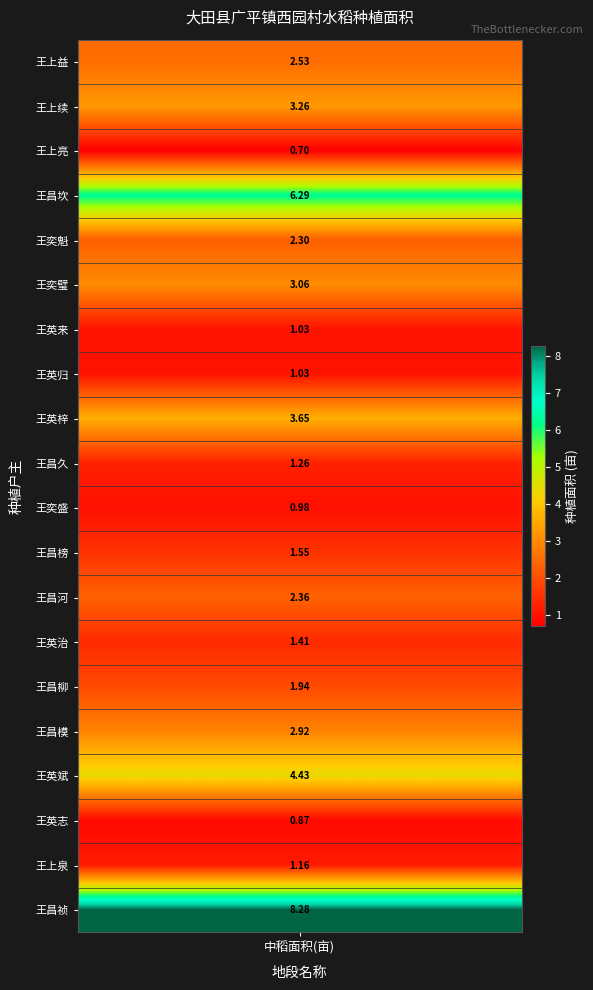

Rank the categories by value from lowest to highest.

王上亮, 王英志, 王奕盛, 王英来, 王英归, 王上泉, 王昌久, 王英治, 王昌榜, 王昌柳, 王奕魁, 王昌河, 王上益, 王昌模, 王奕璧, 王上续, 王英梓, 王英斌, 王昌坎, 王昌祯